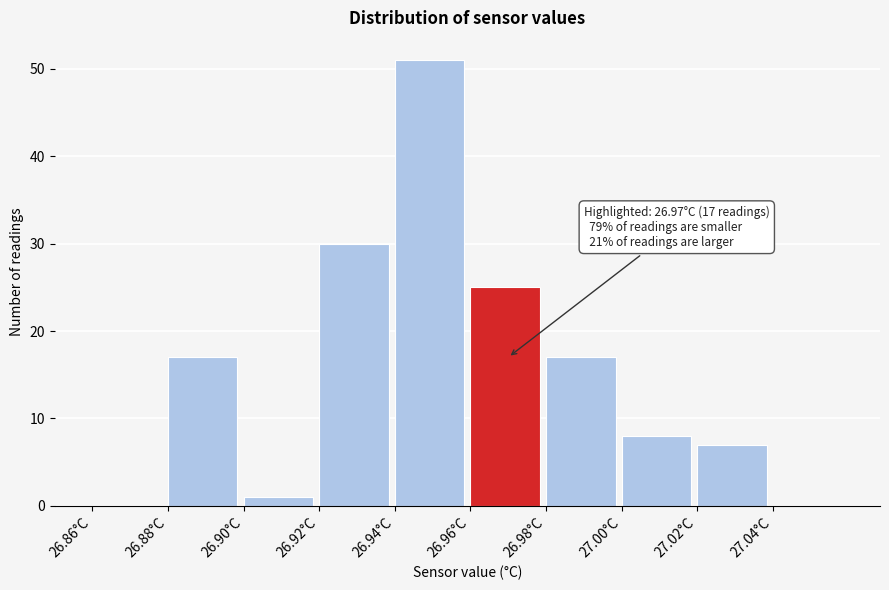

Which range on the x-axis has the tallest bar?

26.94 to 26.96